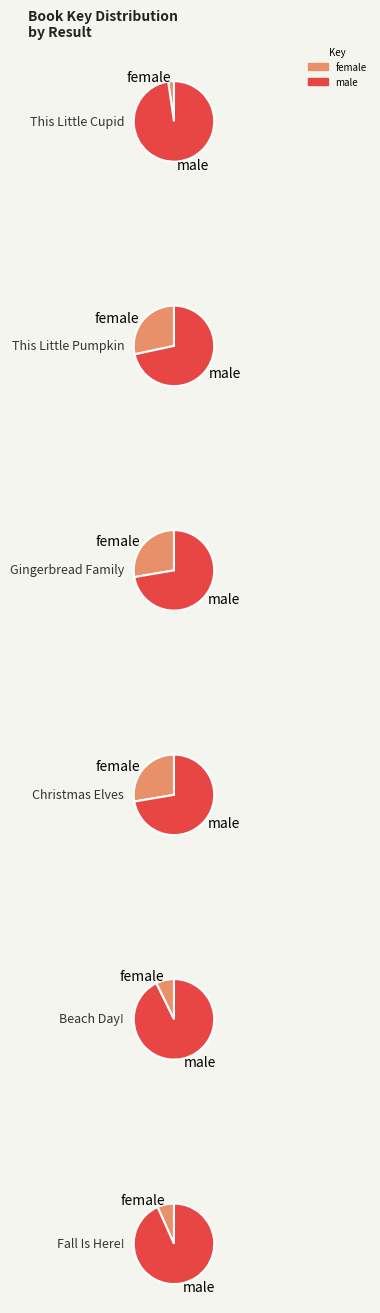

The 4 slice represents 14% of the pie. True or false?

False